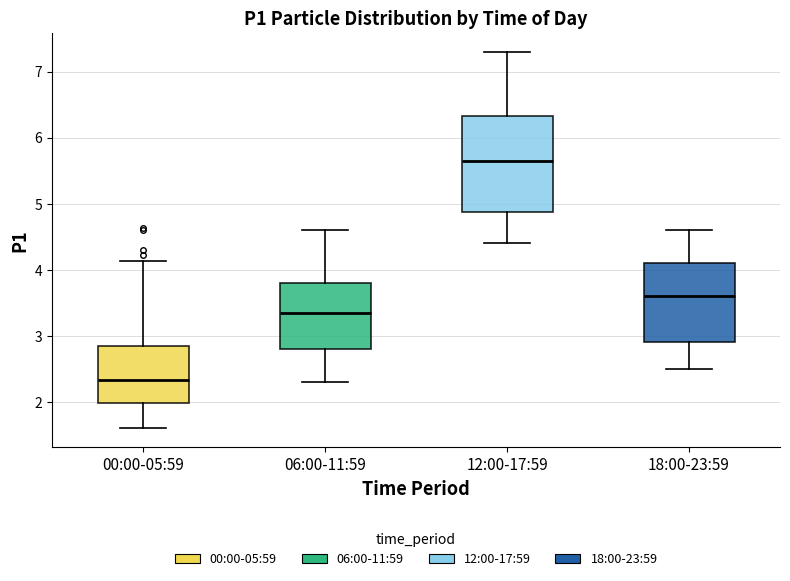

Which box has the highest median line?

12:00-17:59